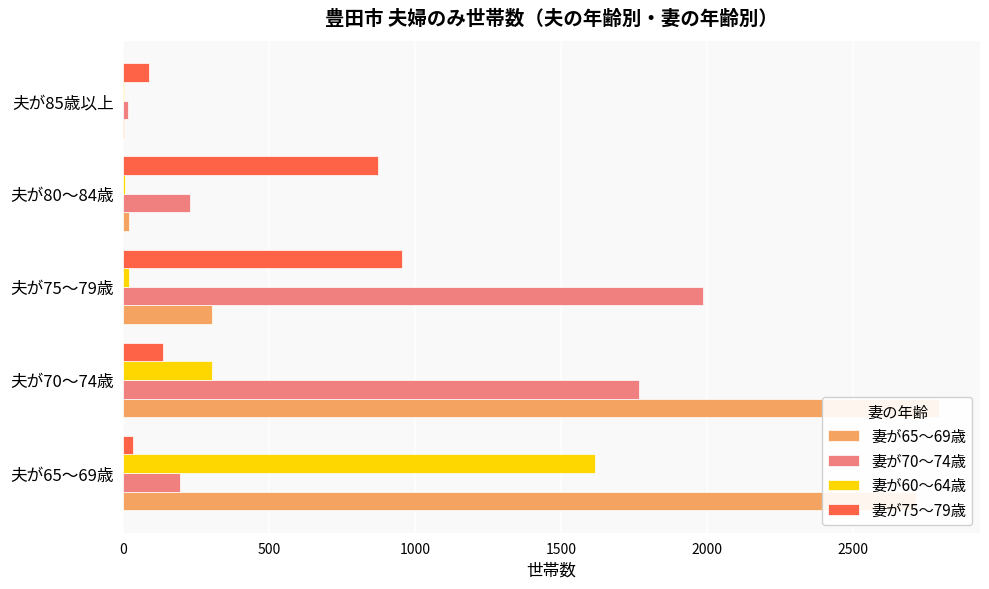

What is the average value of the 妻が70～74歳 series?

838